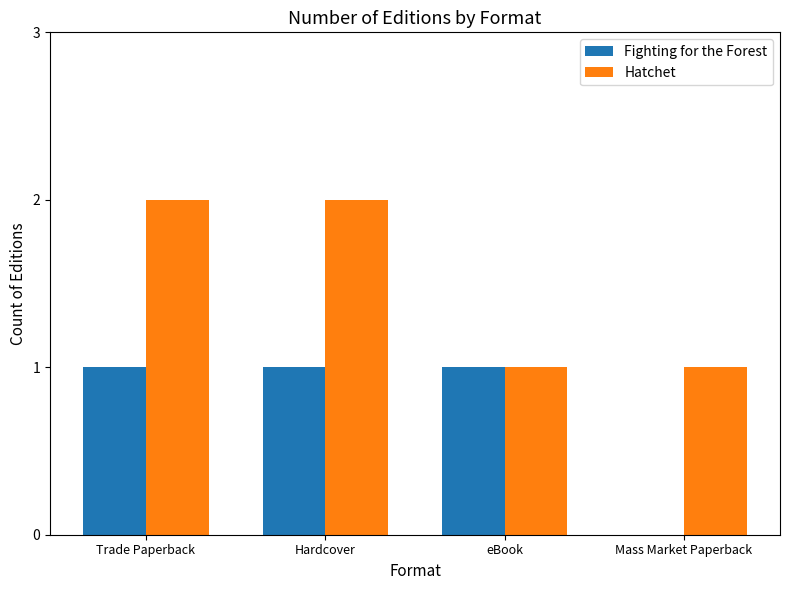

Which series has the largest total across all categories?

Hatchet